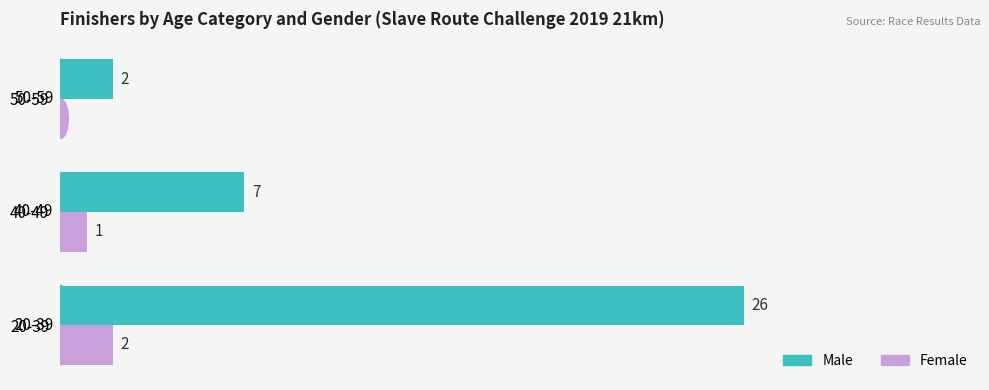

Between 20-39 and 40-49, which series saw the biggest shift?

Male